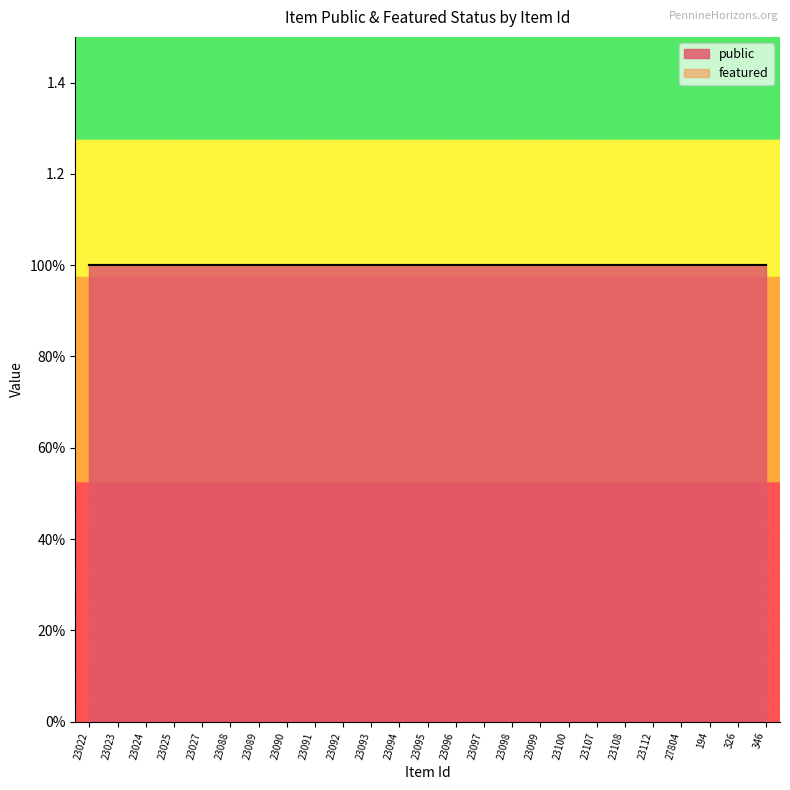

What is the maximum value shown in the chart?

1